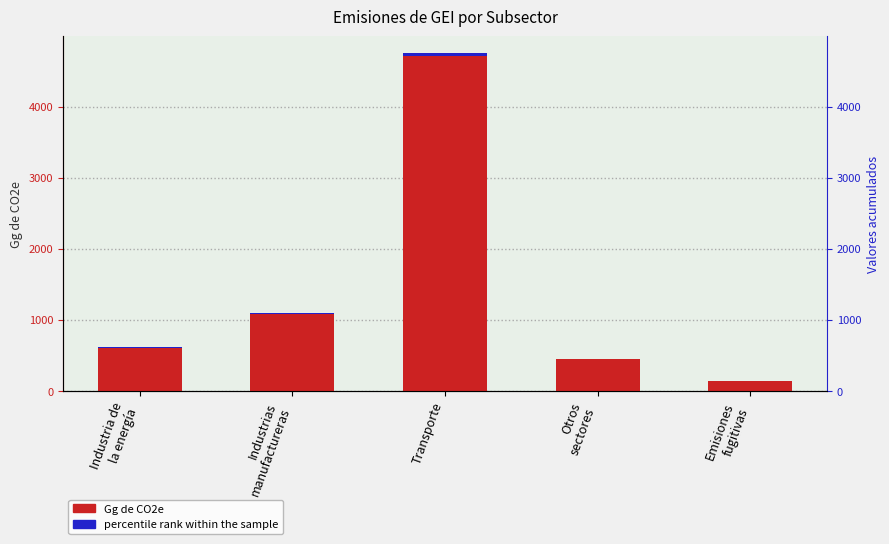

What is the sum of the Gg de CO2e values at Industria de
la energía and Emisiones
fugitivas?

743.3